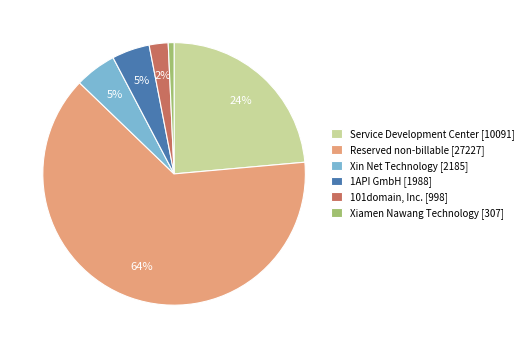

To the nearest percent, what is the difference between the Service Development Center and Xiamen Nawang Technology slice percentages?

23%